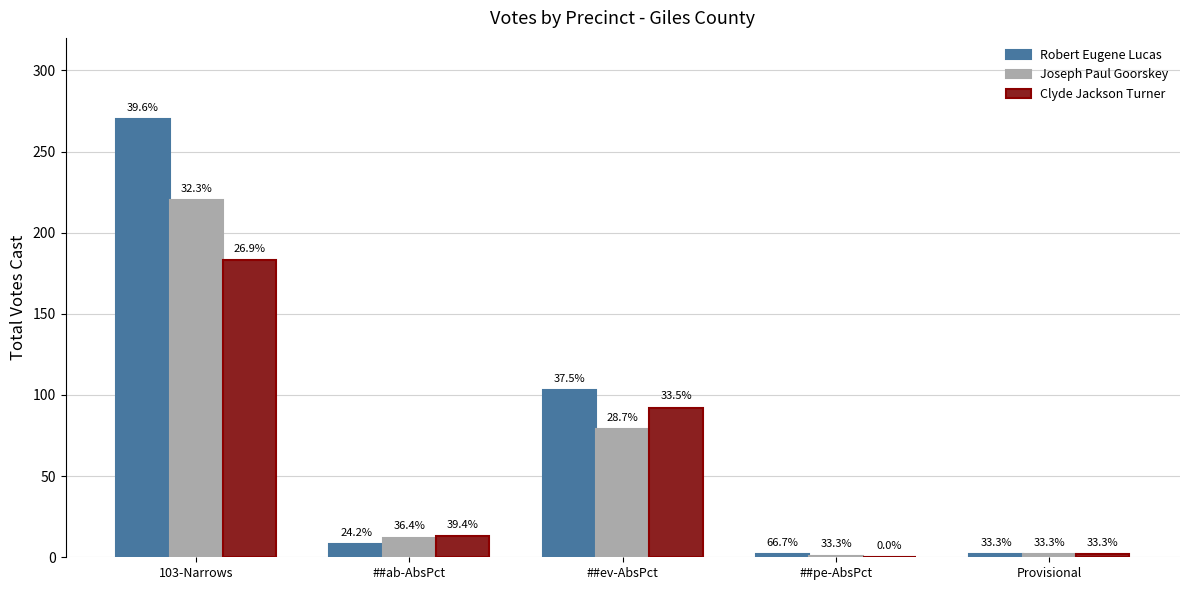

Reading left to right, list all the values displayed in this chart.

Robert Eugene Lucas: 103-Narrows=270	##ab-AbsPct=8	##ev-AbsPct=103	##pe-AbsPct=2	Provisional=2
Joseph Paul Goorskey: 103-Narrows=220	##ab-AbsPct=12	##ev-AbsPct=79	##pe-AbsPct=1	Provisional=2
Clyde Jackson Turner: 103-Narrows=183	##ab-AbsPct=13	##ev-AbsPct=92	##pe-AbsPct=0	Provisional=2